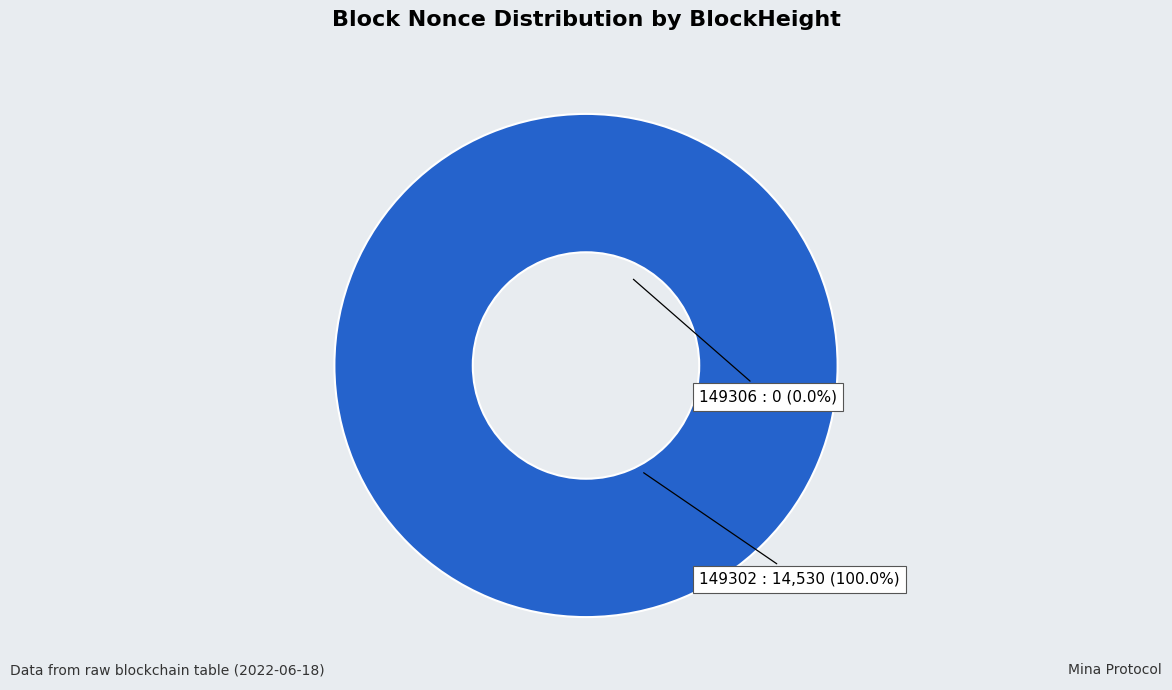

The 149302 slice represents 100% of the pie. True or false?

True